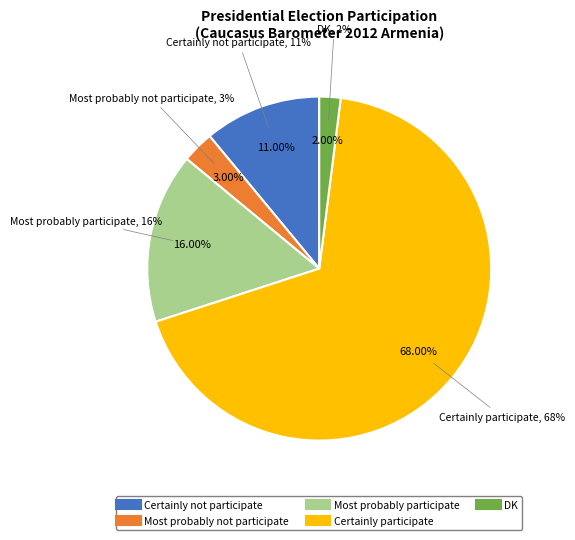

To the nearest percent, what percentage of the pie is Most probably not participate?

3%